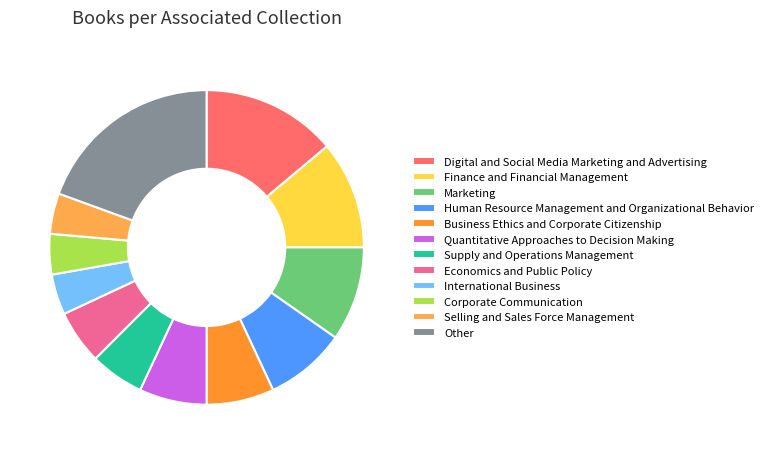

Count the number of slices in the pie.

12